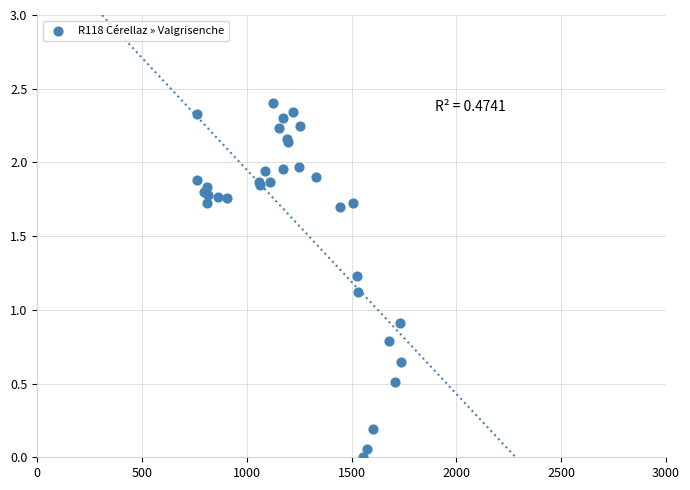

What Y value in the scatter plot is closest to 1?

0.9